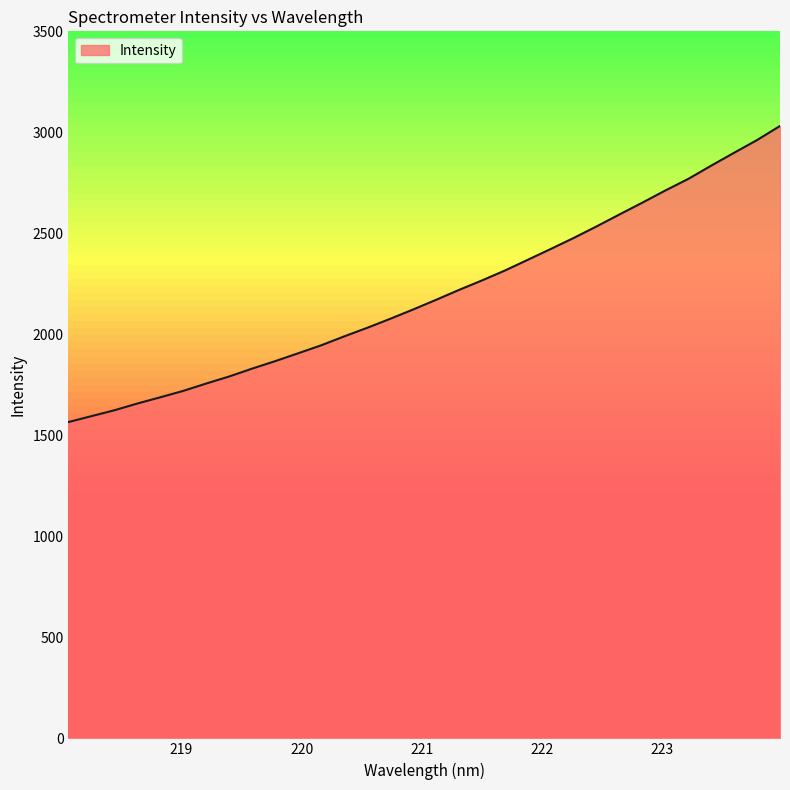

What is the maximum value shown in the chart?

3031.5